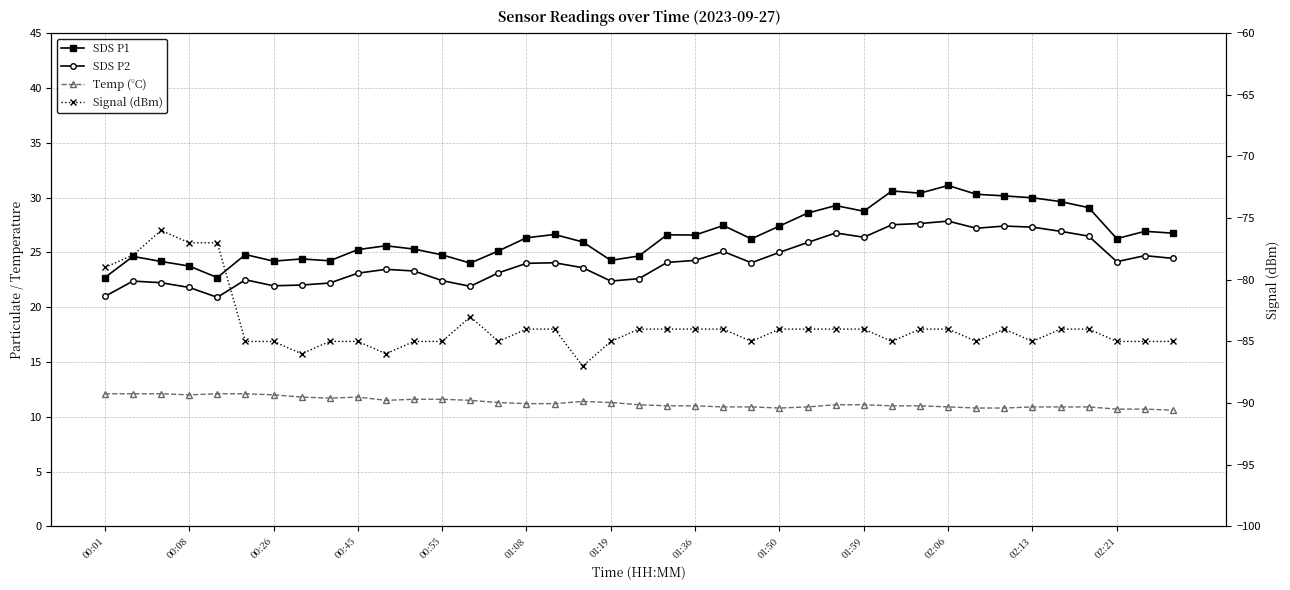

What is the maximum value for Temp (°C)?

12.1